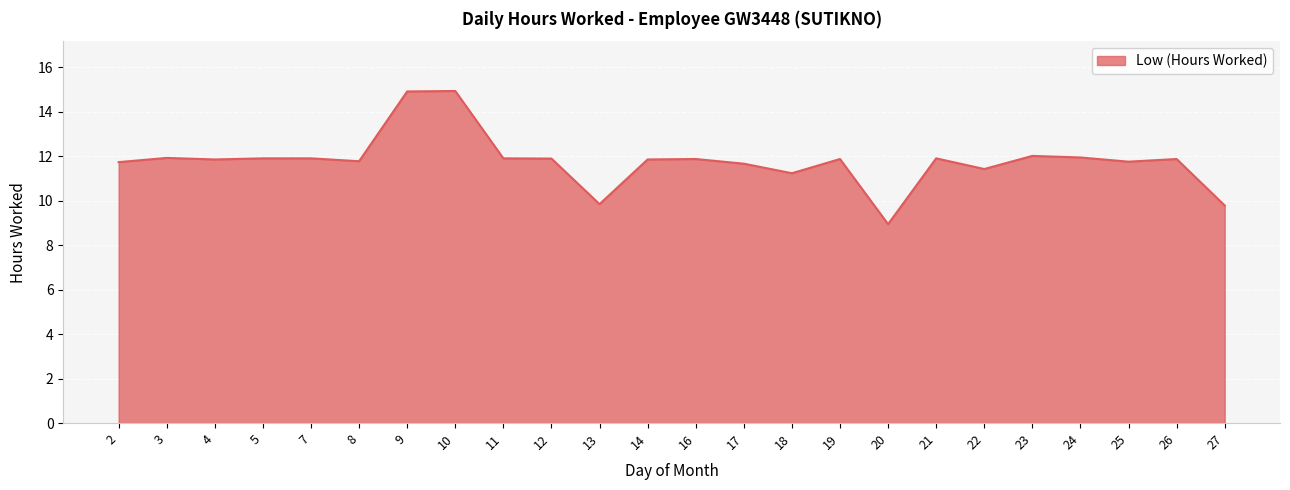

True or false: the data has more than 1 interior local peaks.

True